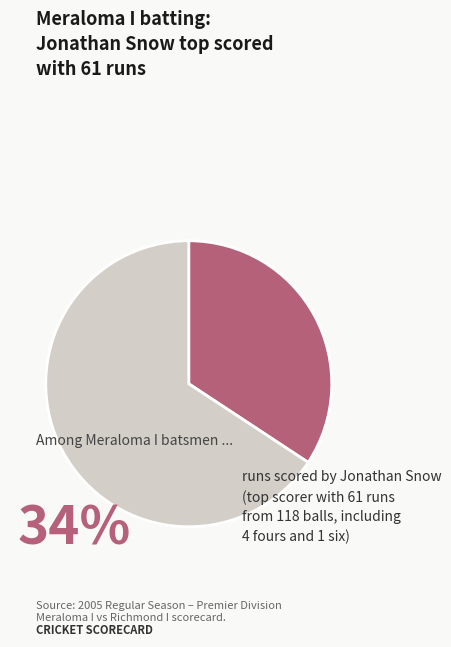

Is there any slice that represents more than half of the pie?

Yes